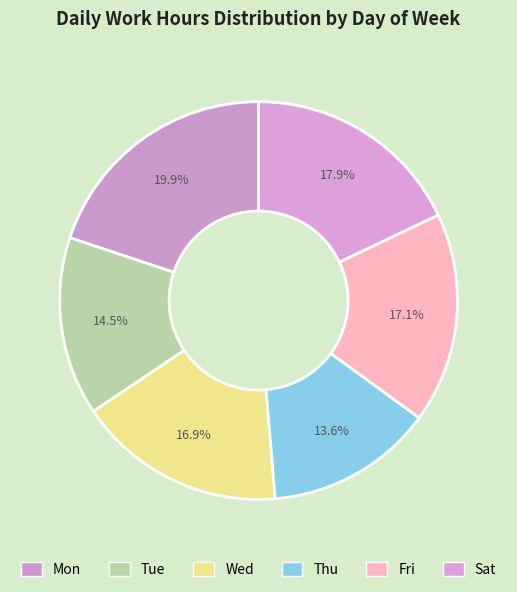

To the nearest percent, what is the average slice percentage?

17%